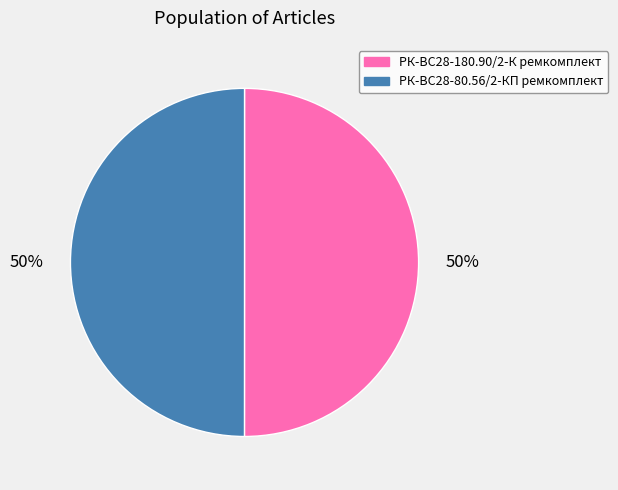

What is the ratio of the value at РК-ВС28-80.56/2-КП ремкомплект to the value at РК-ВС28-180.90/2-К ремкомплект?

1.0